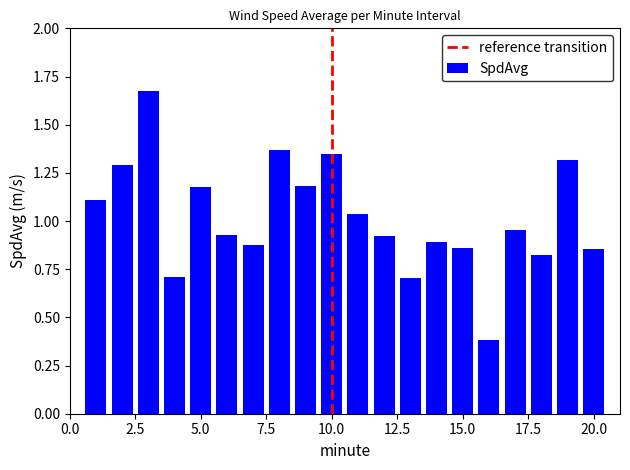

Does the chart contain any negative values?

No